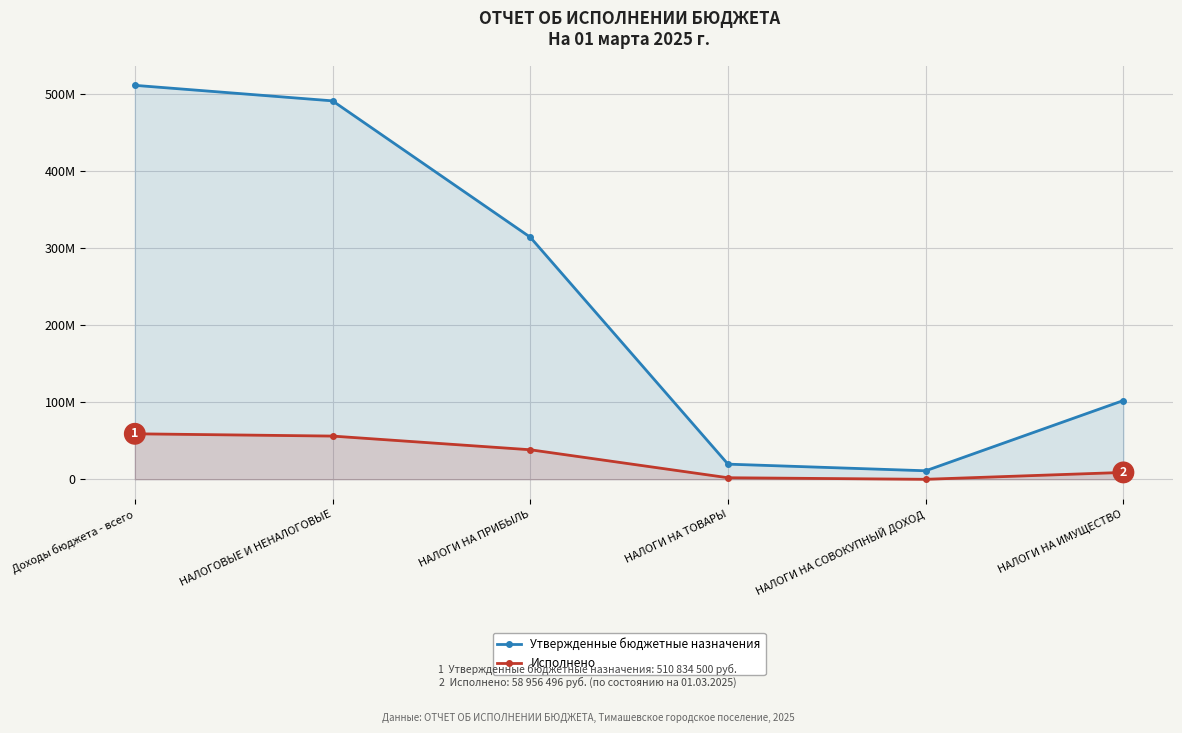

Which series has the largest total across all categories?

Утвержденные бюджетные назначения